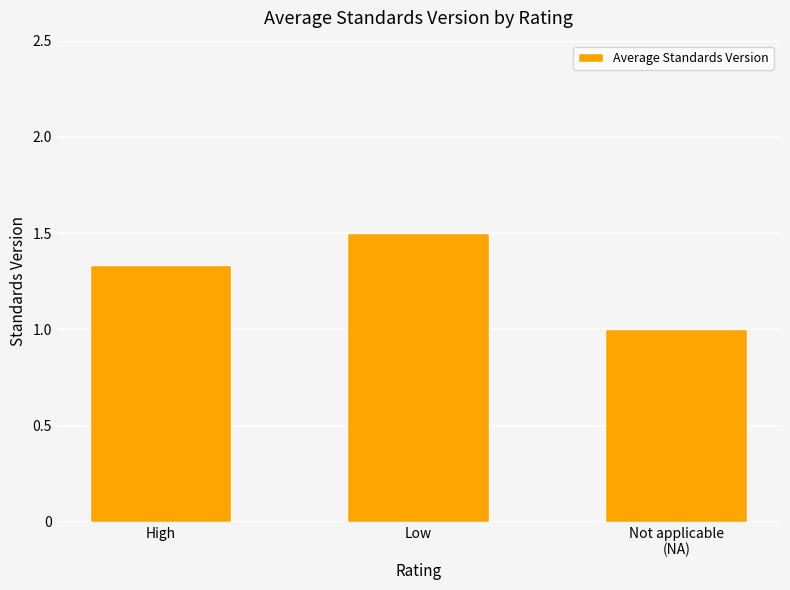

Is it true that the value at Low is 2.5?

False